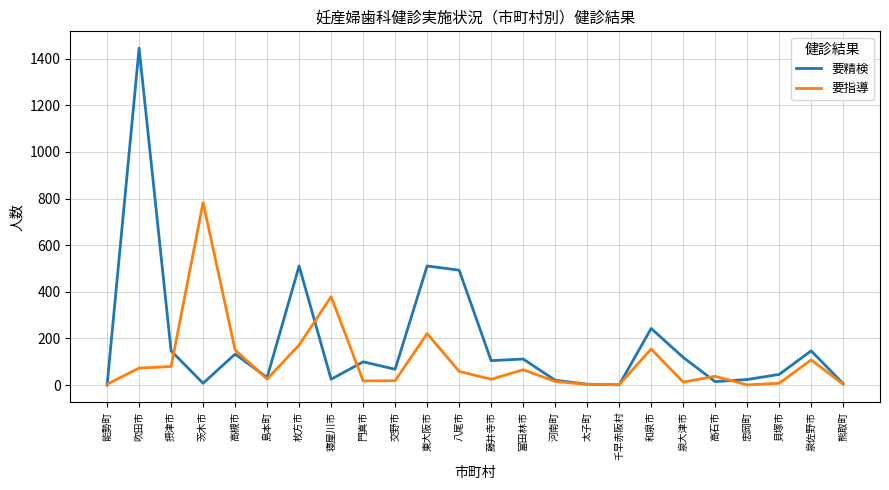

Which series has the largest total across all categories?

要精検